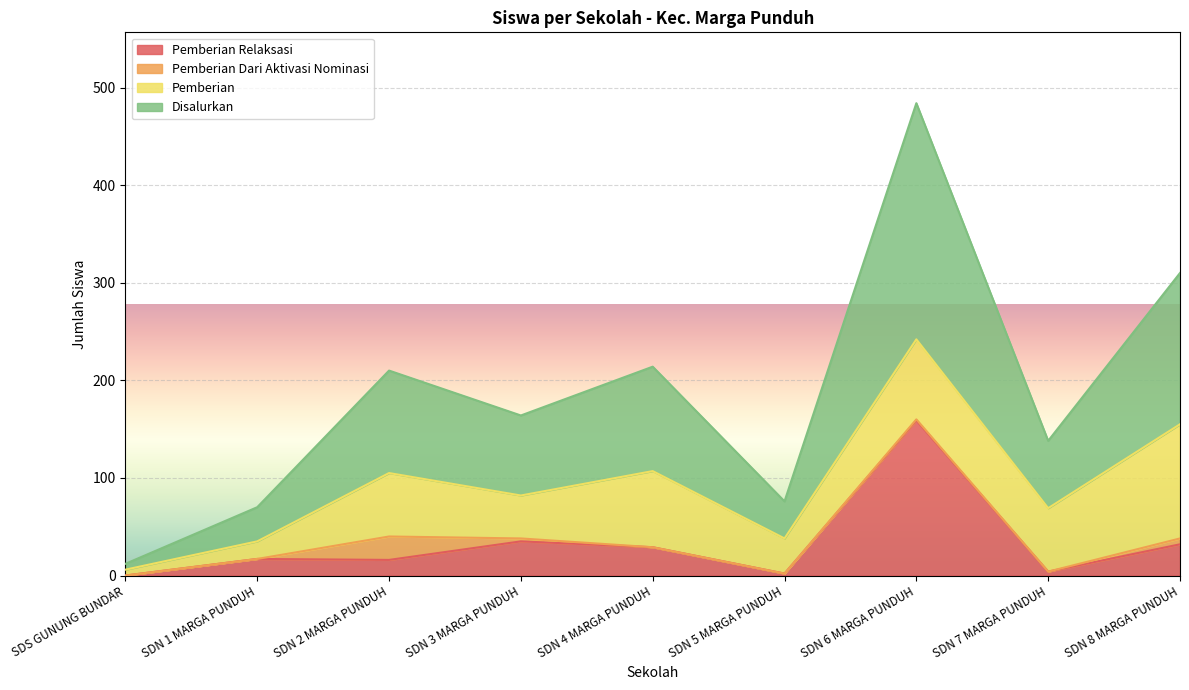

What is the sum of all Pemberian Relaksasi values?

294